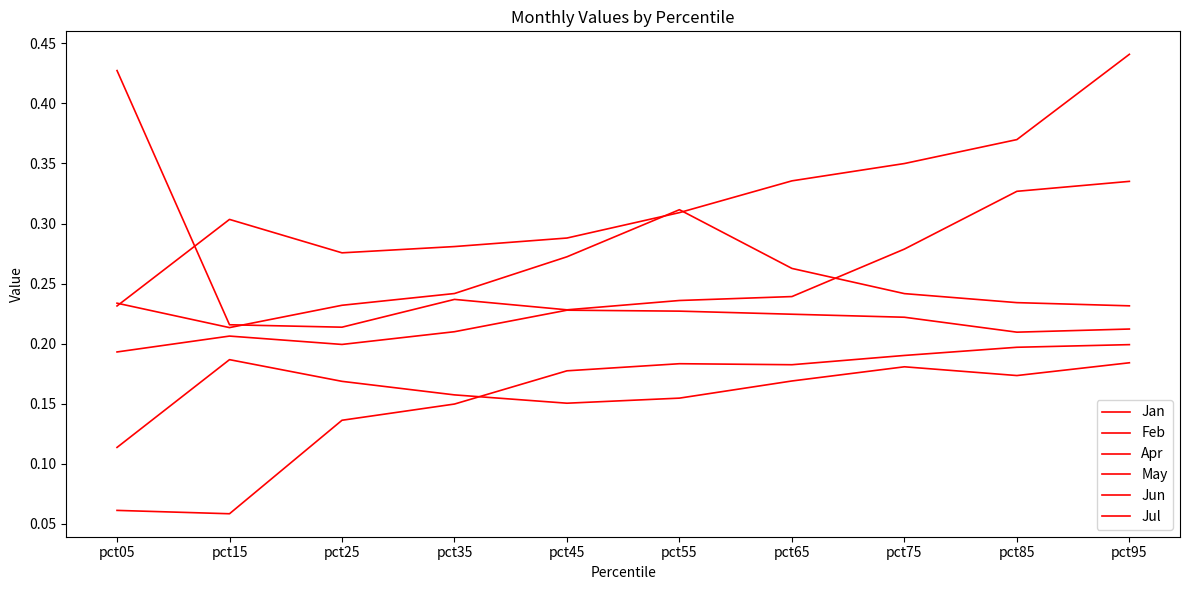

How many lines are shown in the chart?

6